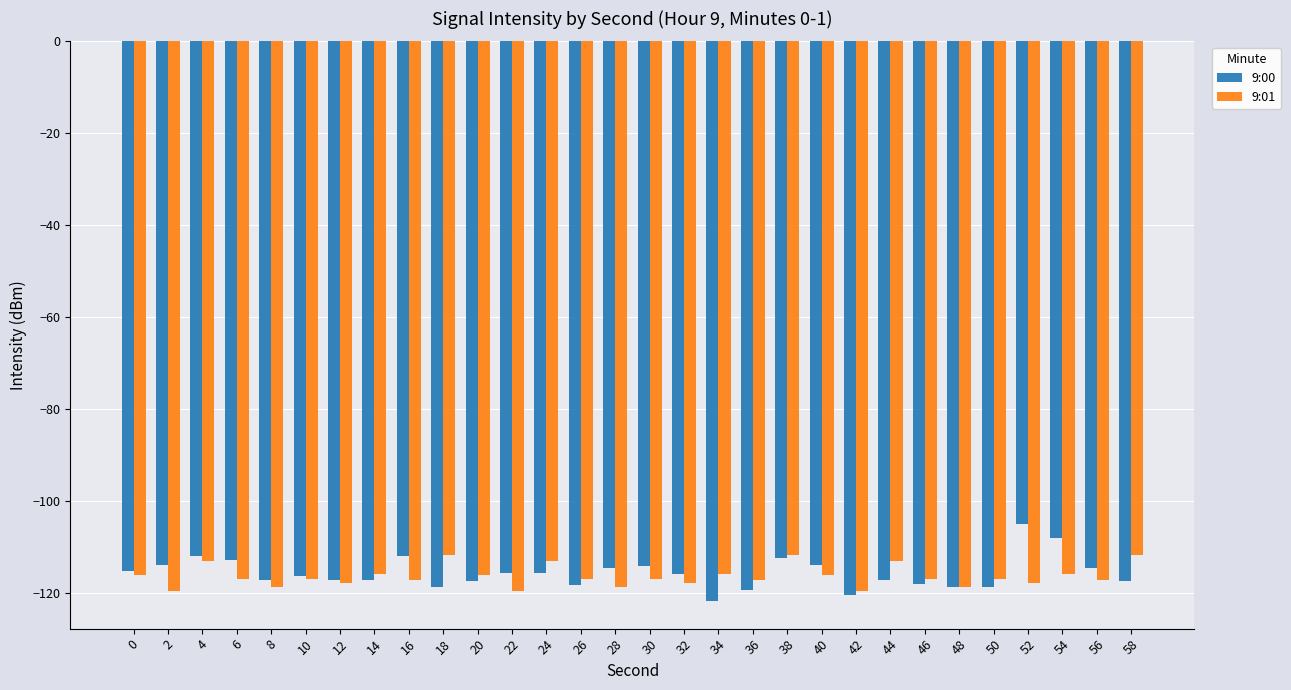

What is the spread (max minus min) of values at 10?

0.6